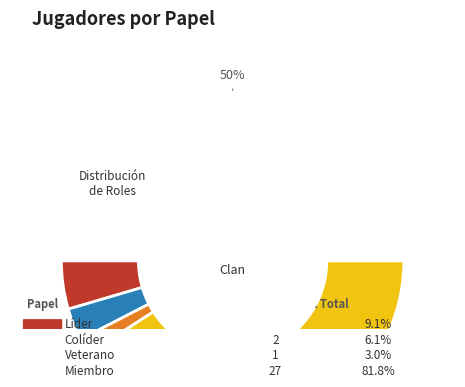

Rank the categories by value from highest to lowest.

Miembro, Líder, Colíder, Veterano